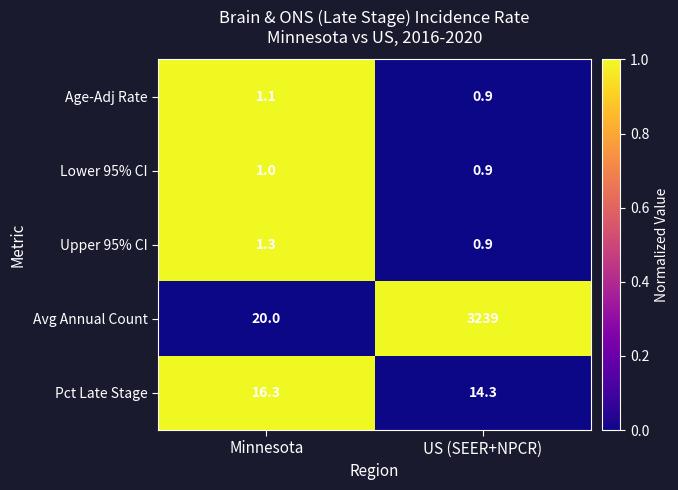

Which series has the widest spread of values?

Avg Annual Count